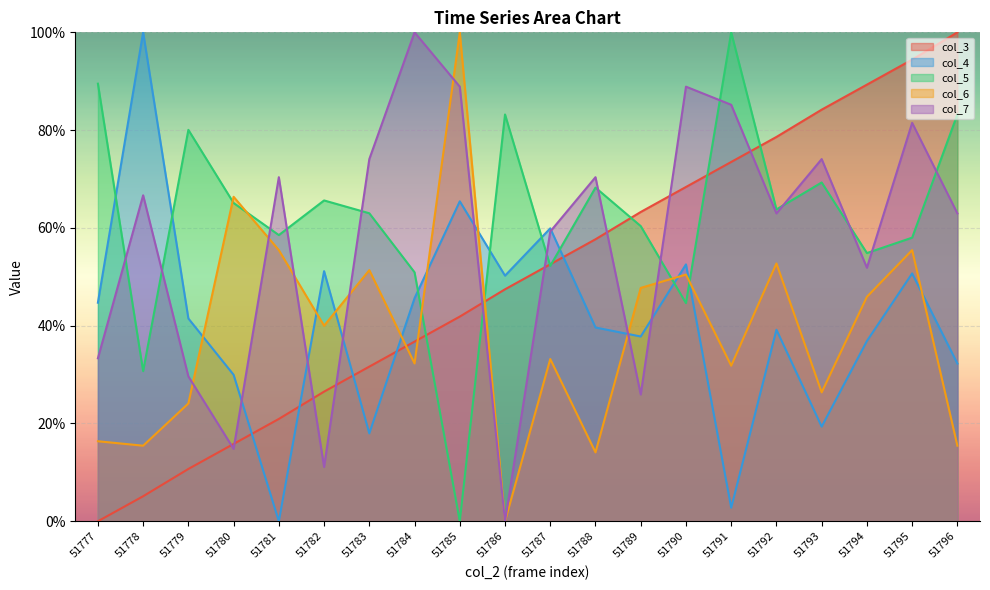

Between which two adjacent categories do col_7 and col_4 first intersect?

51780 and 51781